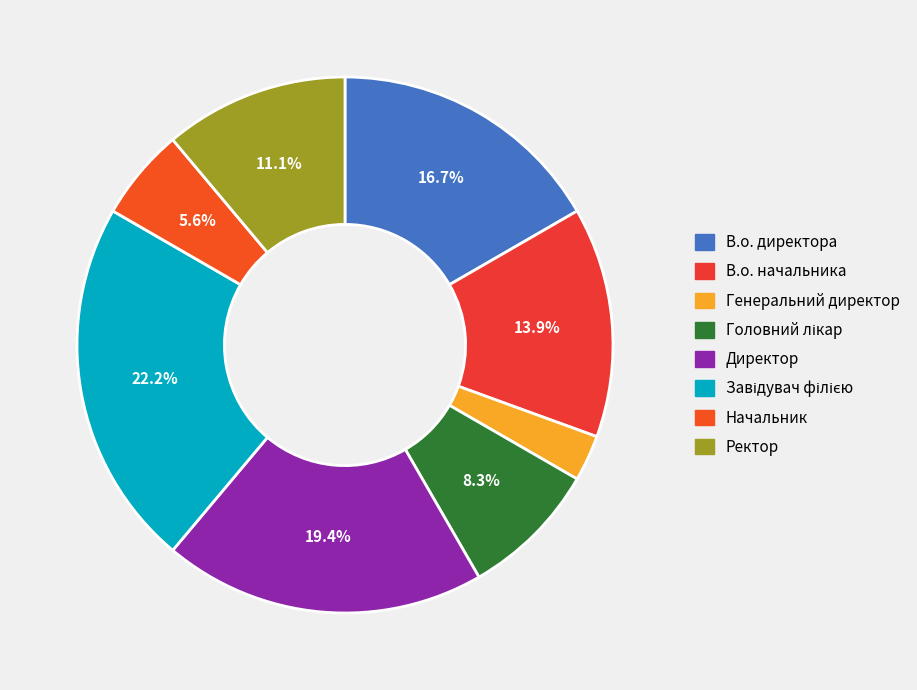

To the nearest percent, what is the difference between the Завідувач філією and Начальник slice percentages?

17%